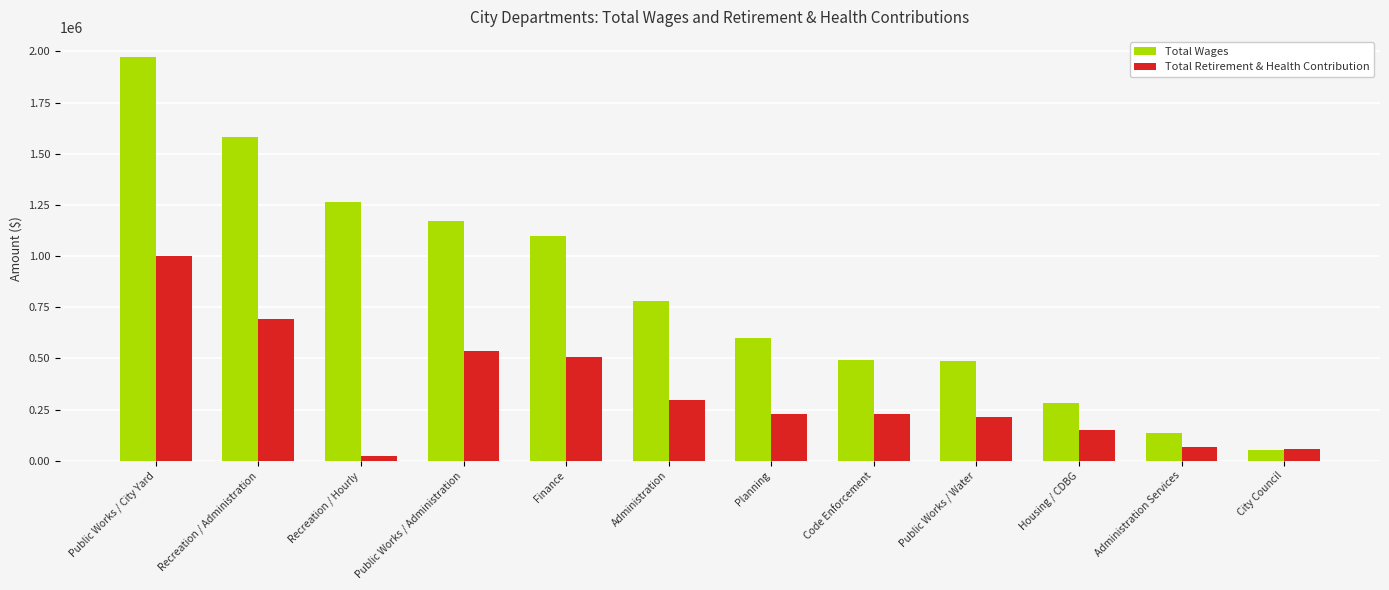

Which category has the lowest value in the Total Retirement & Health Contribution series?

Recreation / Hourly